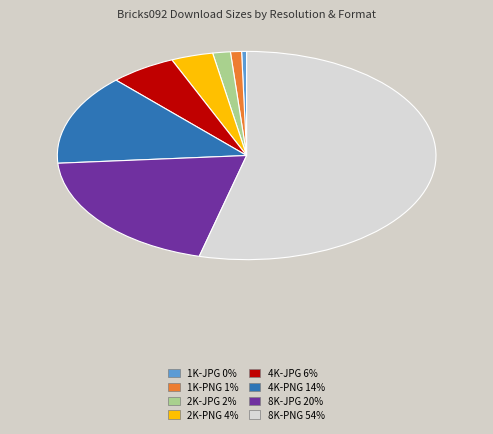

What is the smallest slice in the pie chart?

1K-JPG